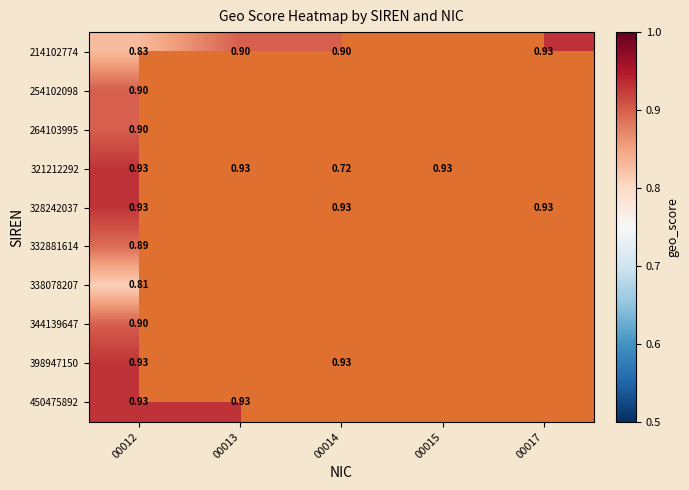

At which label does 398947150 reach its peak?

00012